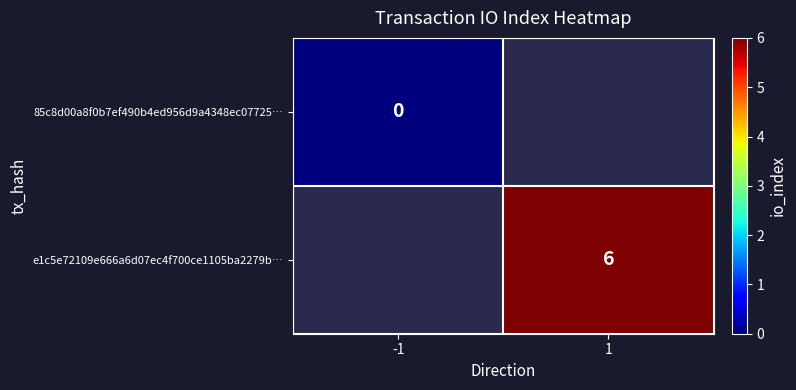

Is the value of 85c8d00a8f0b7ef490b4ed956d9a4348ec07725… at -1 greater than the value of e1c5e72109e666a6d07ec4f700ce1105ba2279b… at 1?

No